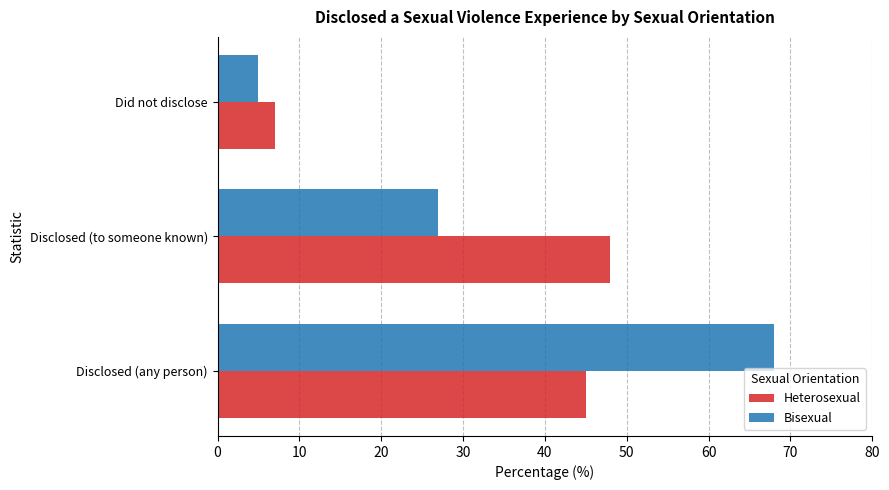

Is the value of Heterosexual at Did not disclose greater than the value of Bisexual at Disclosed (to someone known)?

No